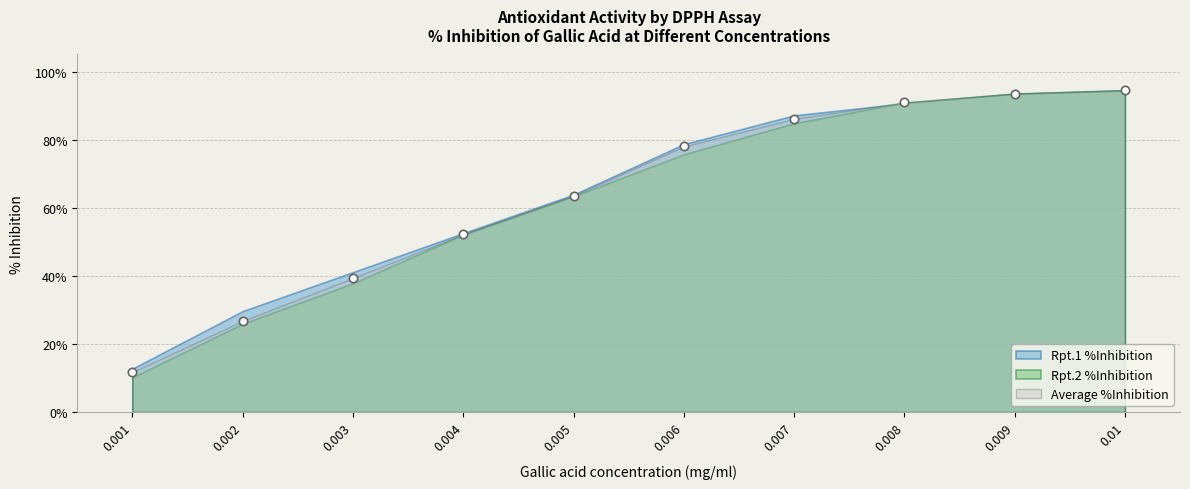

Reading left to right, transcribe all the data shown in this chart.

Rpt.1 %Inhibition: 0.001=12.7	0.002=29.6	0.003=41.1	0.004=52.5	0.005=63.8	0.006=78.7	0.007=87.1	0.008=90.6	0.009=93.5	0.01=94.5
Rpt.2 %Inhibition: 0.001=10.2	0.002=25.9	0.003=37.8	0.004=52.1	0.005=63.4	0.006=75.7	0.007=84.8	0.008=90.9	0.009=93.5	0.01=94.4
Average %Inhibition: 0.001=11.7	0.002=26.8	0.003=39.3	0.004=52.2	0.005=63.5	0.006=78.0	0.007=86.1	0.008=90.9	0.009=93.5	0.01=94.5